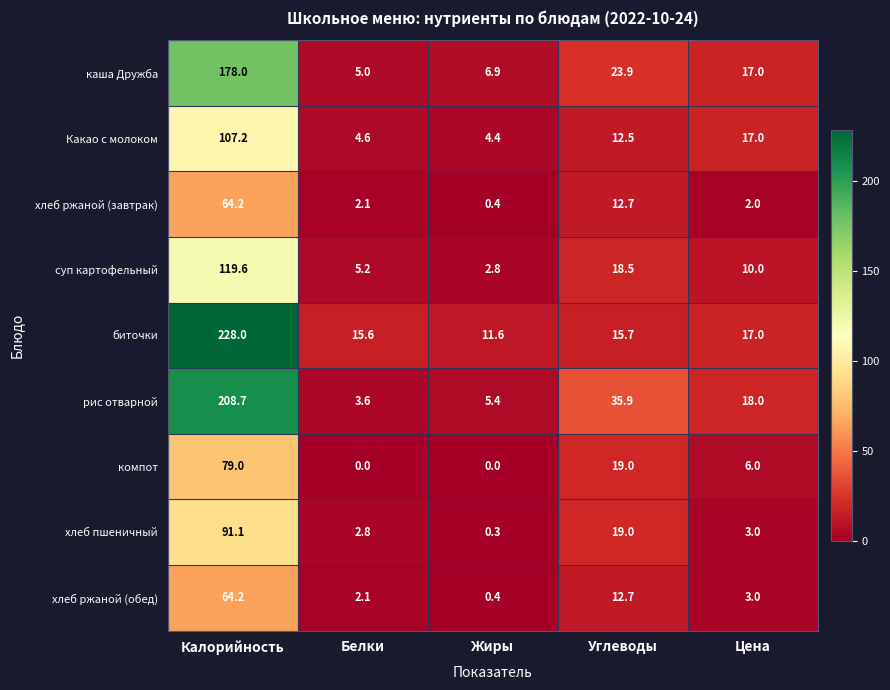

Count the number of categories in the chart.

5